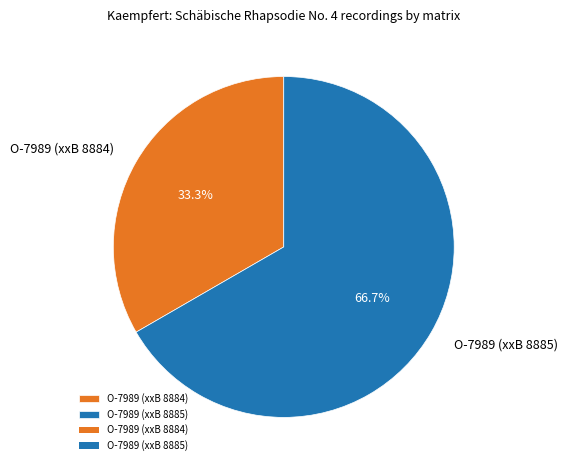

The O-7989 (xxB 8885) slice represents 67% of the pie. True or false?

True